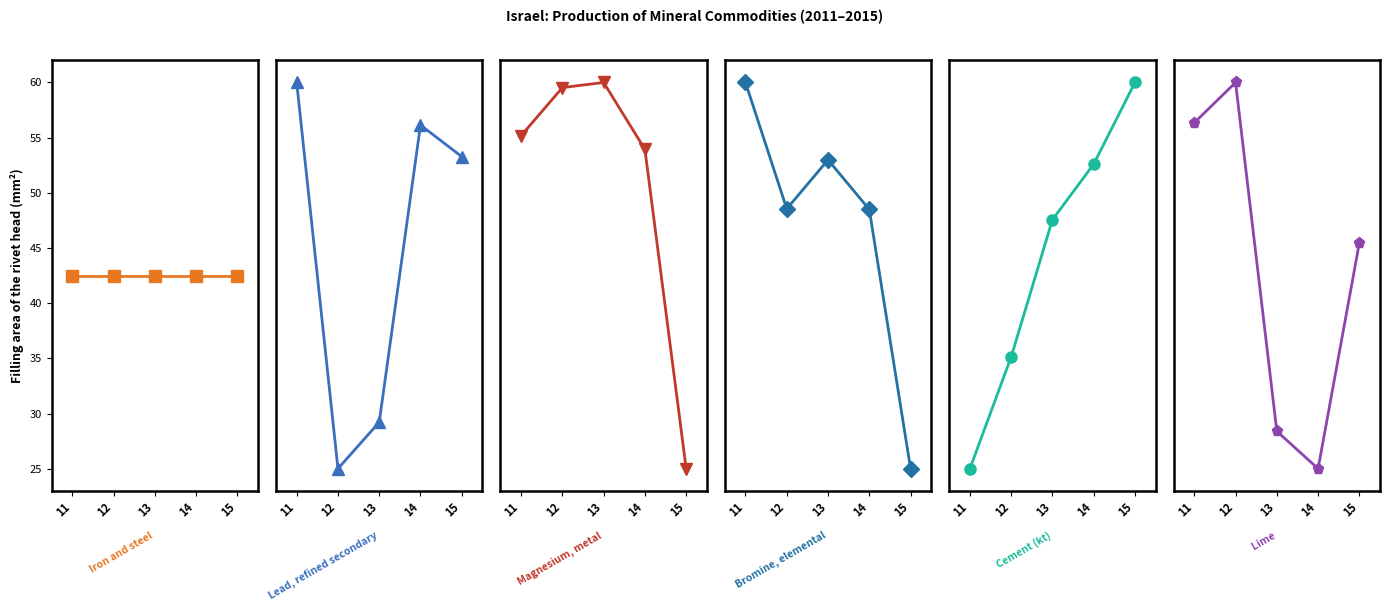

Reading left to right, extract all data points from this chart.

Iron and steel: 42.5	42.5	42.5	42.5	42.5
Lead, refined secondary: 60.0	25.0	29.2	56.1	53.3
Magnesium, metal: 55.2	59.5	60.0	53.9	25.0
Bromine, elemental: 60.0	48.6	53.0	48.5	25.0
Cement (kt): 25.0	35.1	47.6	52.6	60.0
Lime: 56.4	60.0	28.4	25.0	45.5